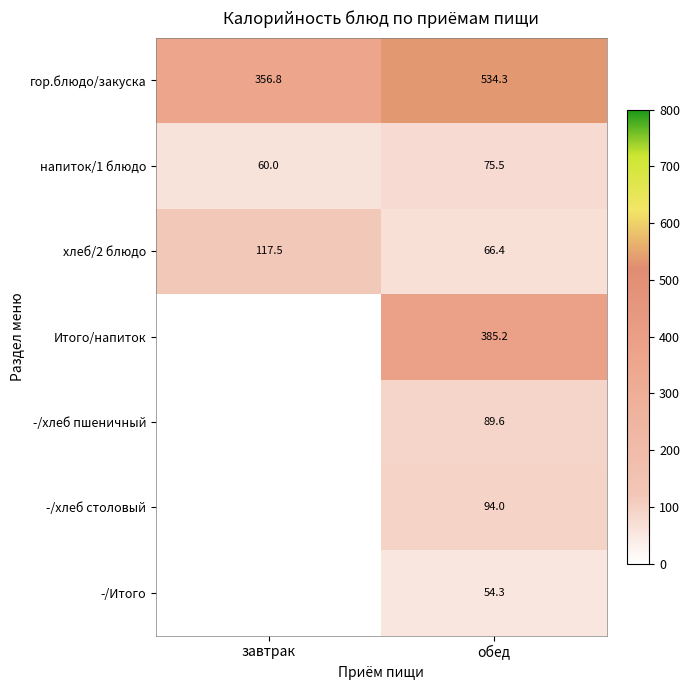

Where is напиток/1 блюдо nearest to the value 67?

завтрак